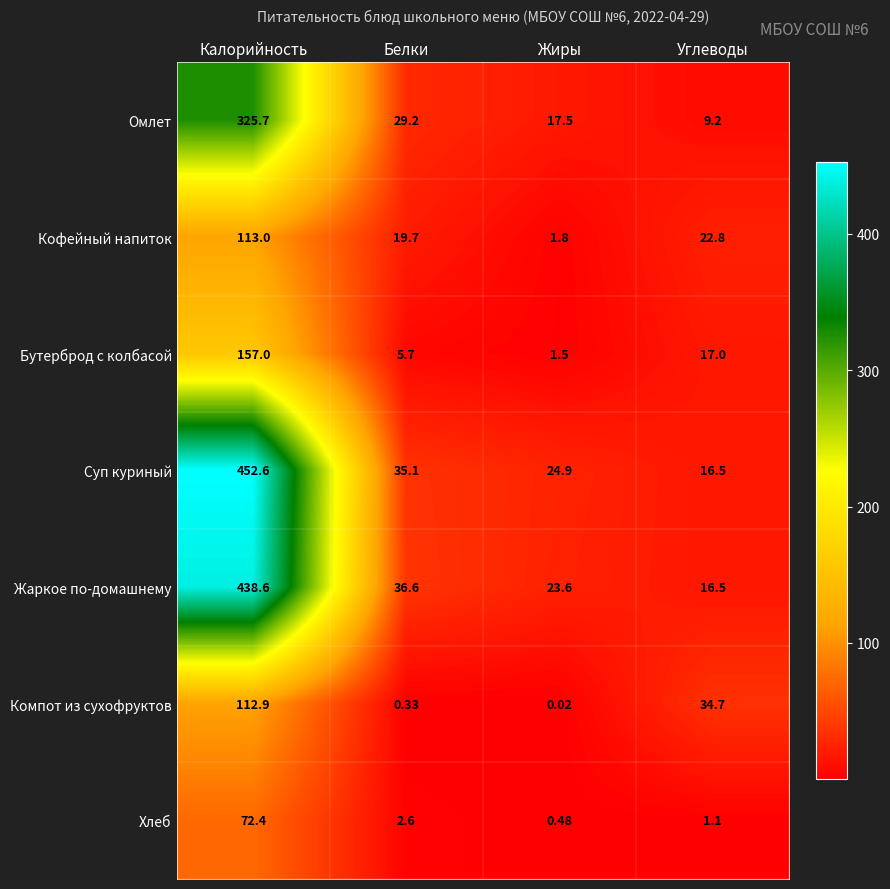

Which category has the lowest value across all series?

Жиры